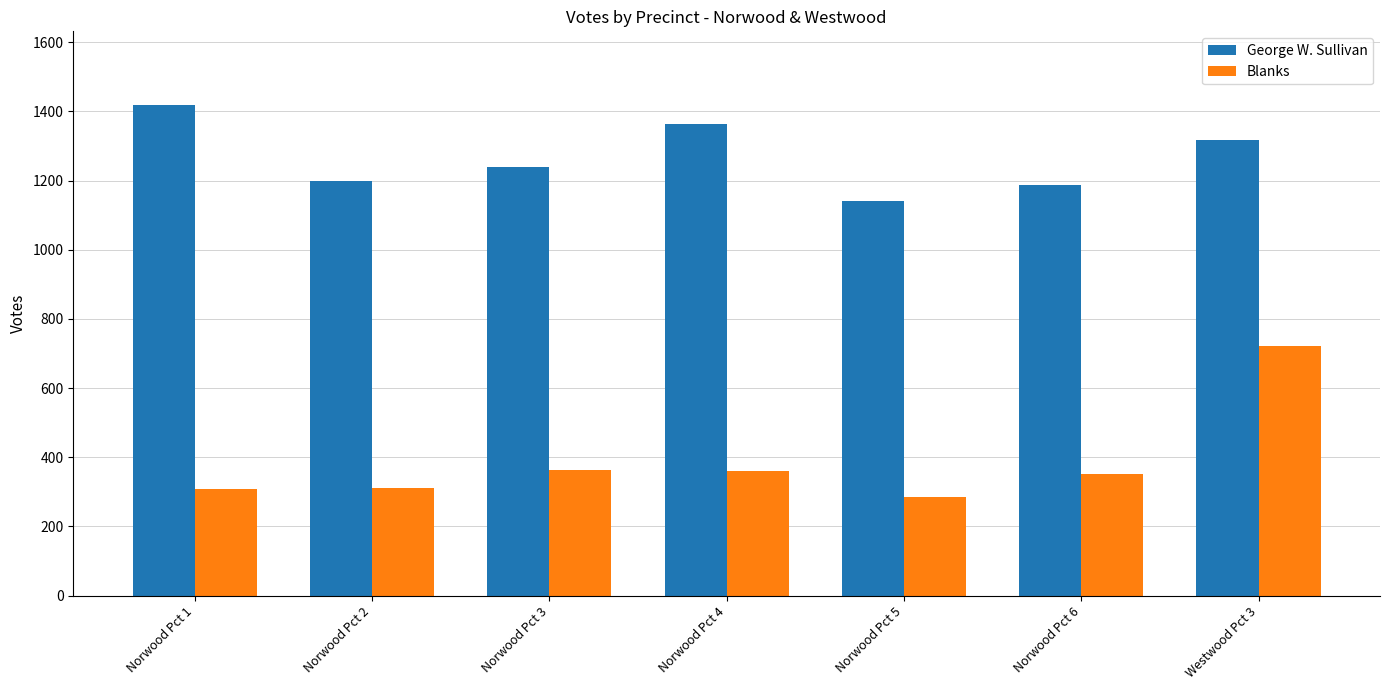

How many bars are there in each group?

2